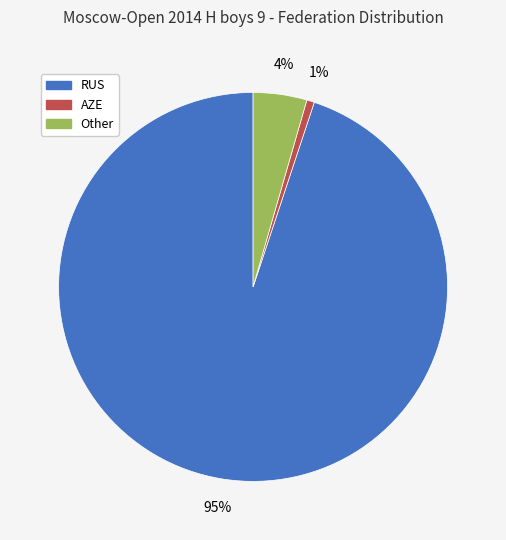

How many segments does this pie chart have?

3